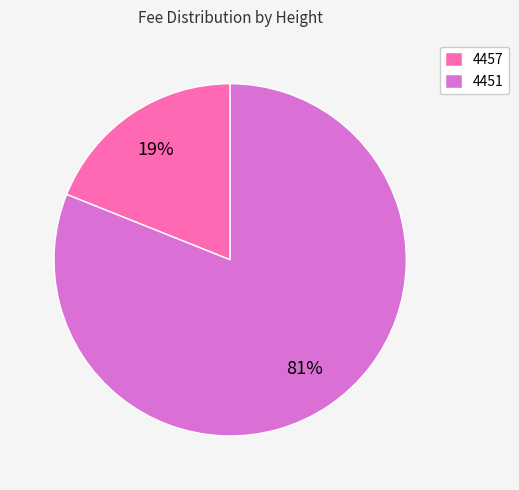

Is it true that 4451 is 93% of the pie?

False